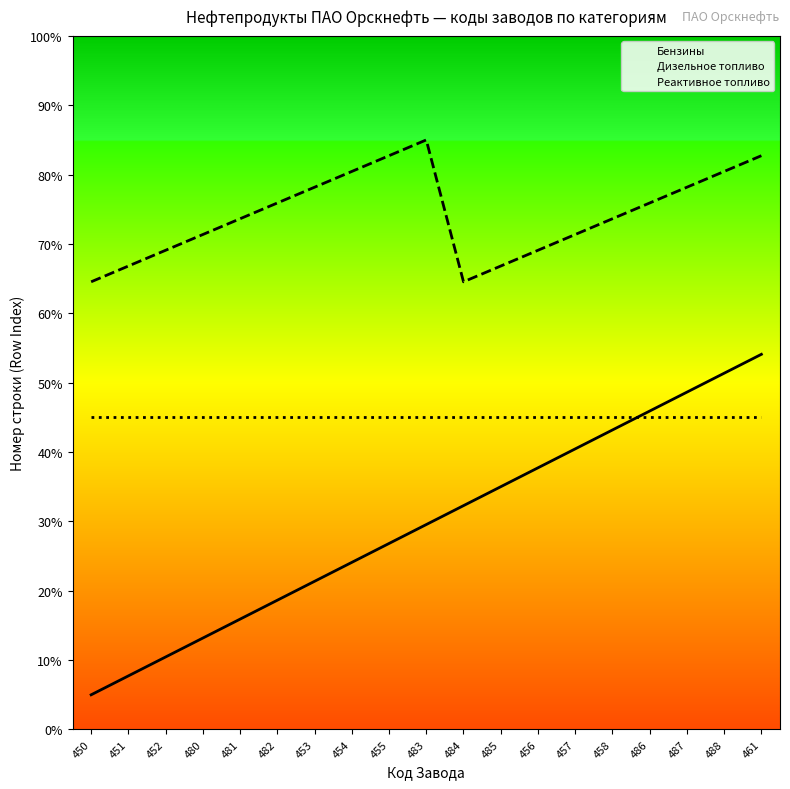

How many distinct data groups are displayed?

3